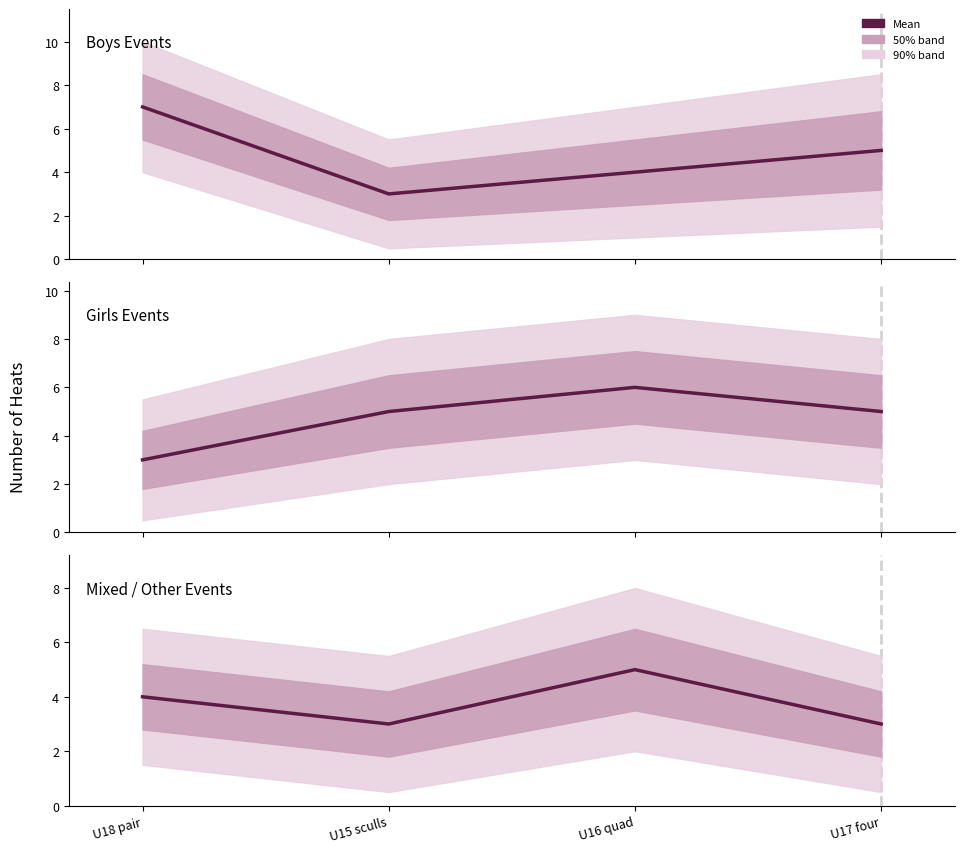

At which label does the data first exceed 4?

U16 quad